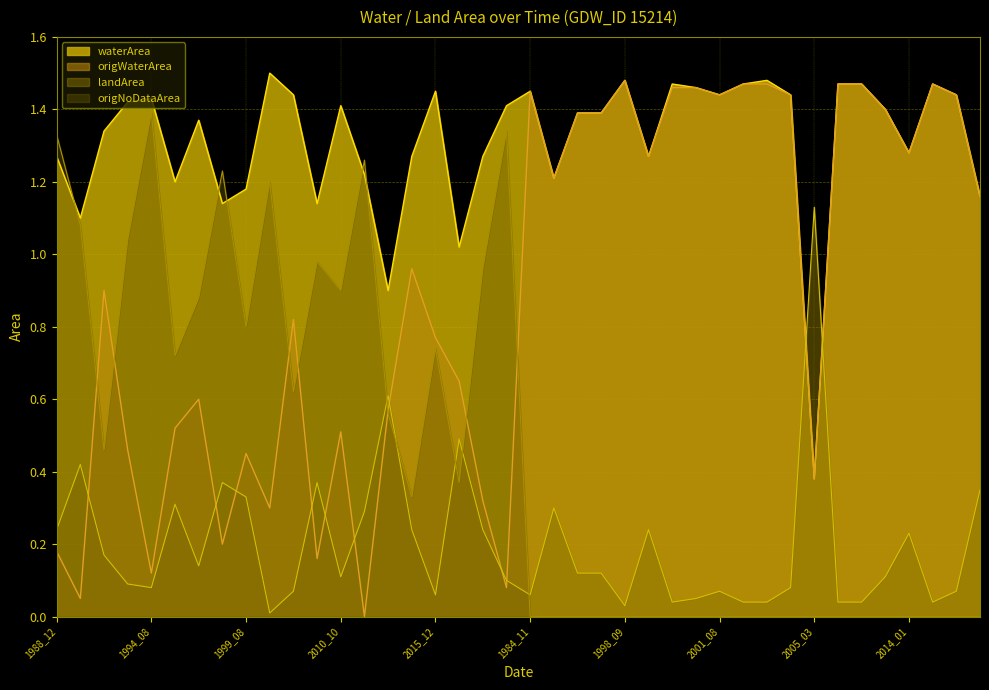

List the series in order of their peak value, highest first.

waterArea, origWaterArea, origNoDataArea, landArea